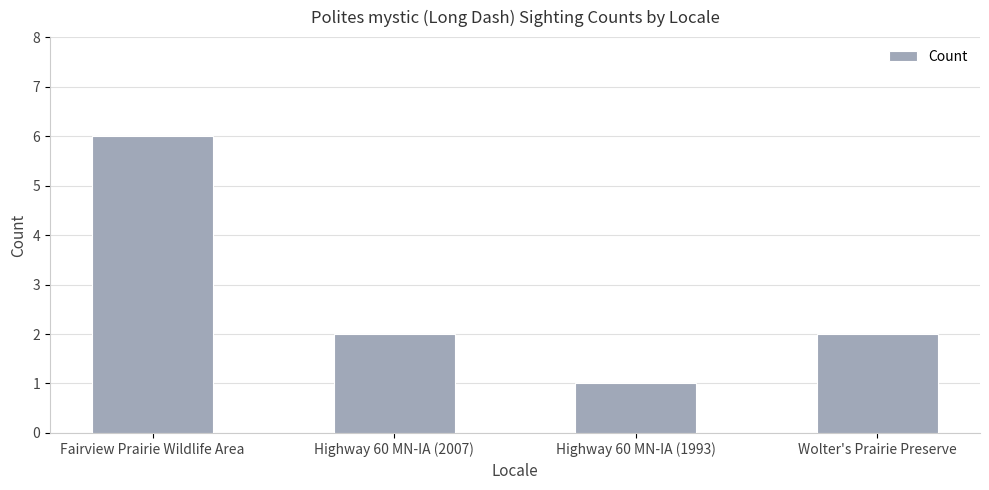

At which label does the data first exceed 2?

Fairview Prairie Wildlife Area